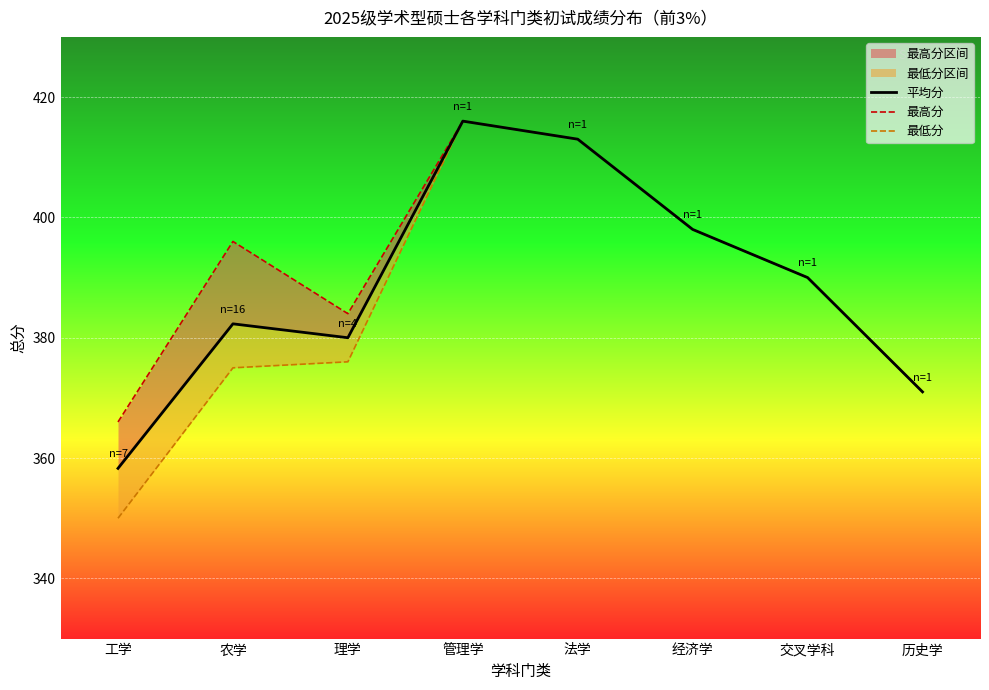

Which series has the largest range (max minus min)?

最低分